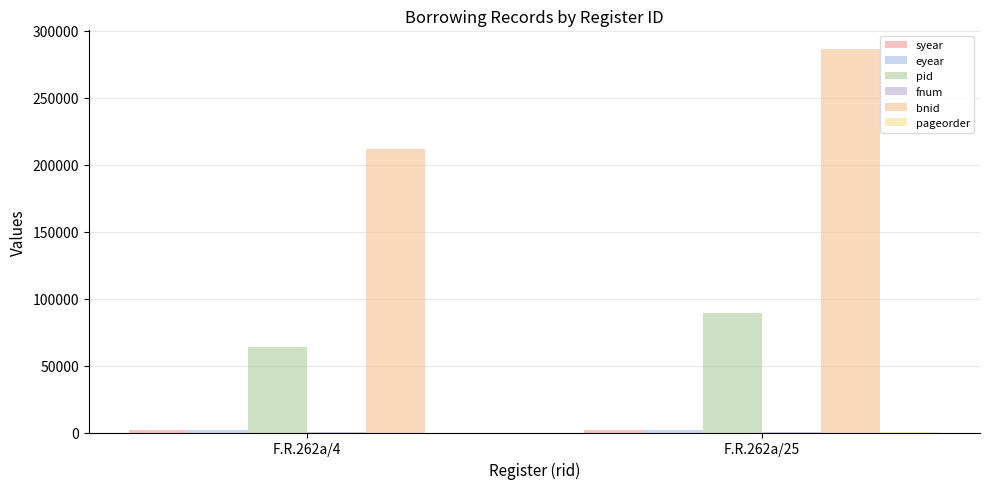

Rank the series by their maximum value, from lowest to highest.

pageorder, fnum, syear, eyear, pid, bnid